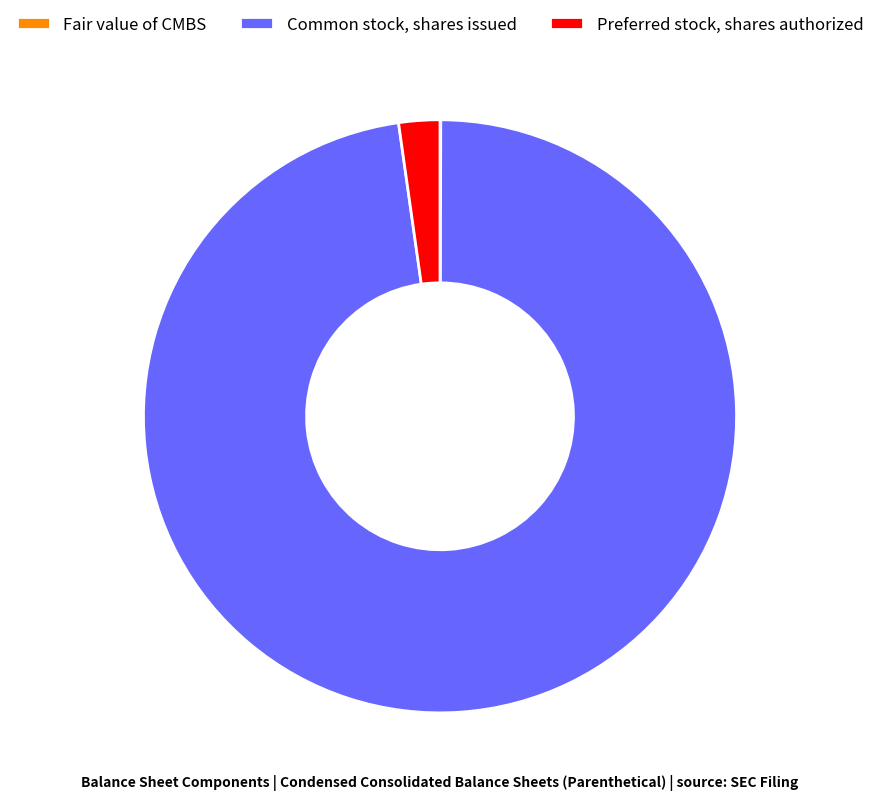

What is the largest slice in the pie chart?

Common stock, shares issued